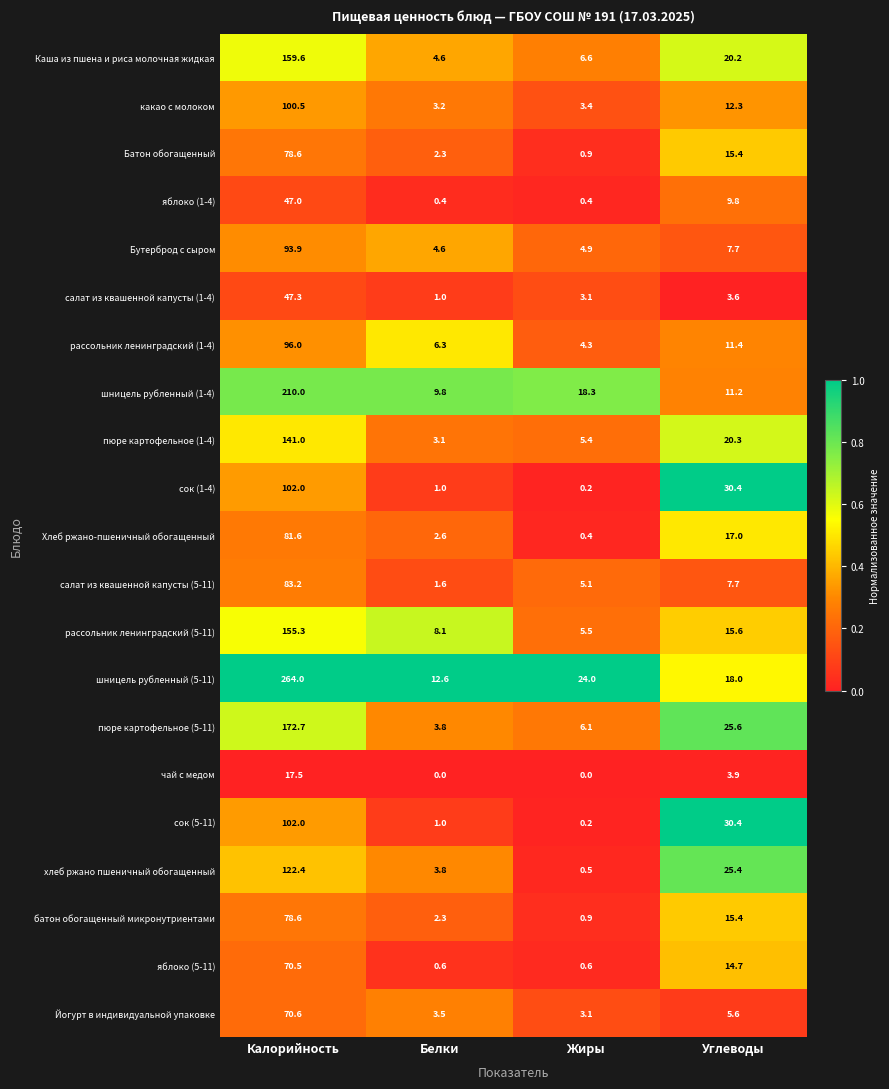

Where does the пюре картофельное (1-4) series first go above 20?

Калорийность